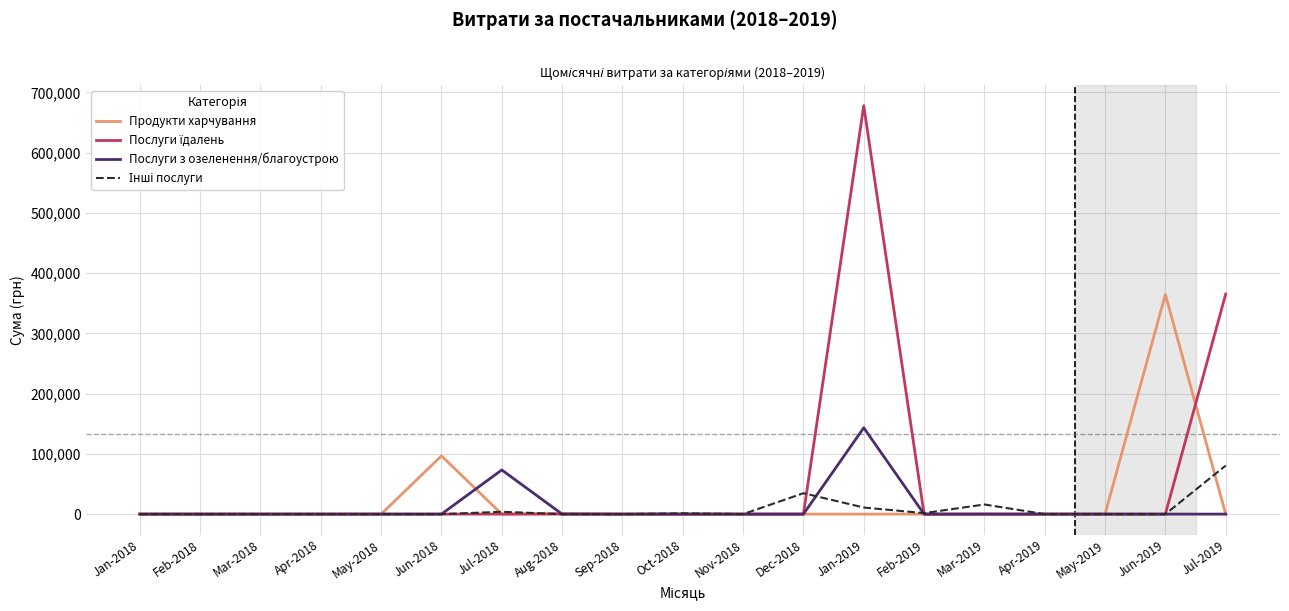

At which category is the sum across all series the highest?

Jan-2019